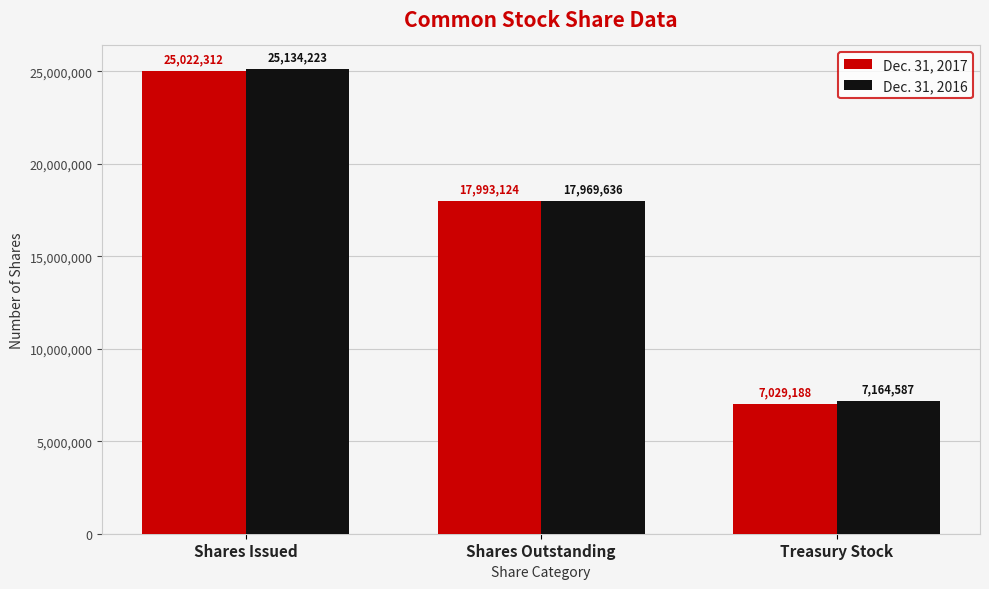

Reading left to right, transcribe all the data shown in this chart.

Dec. 31, 2017: 25022312	17993124	7029188
Dec. 31, 2016: 25134223	17969636	7164587